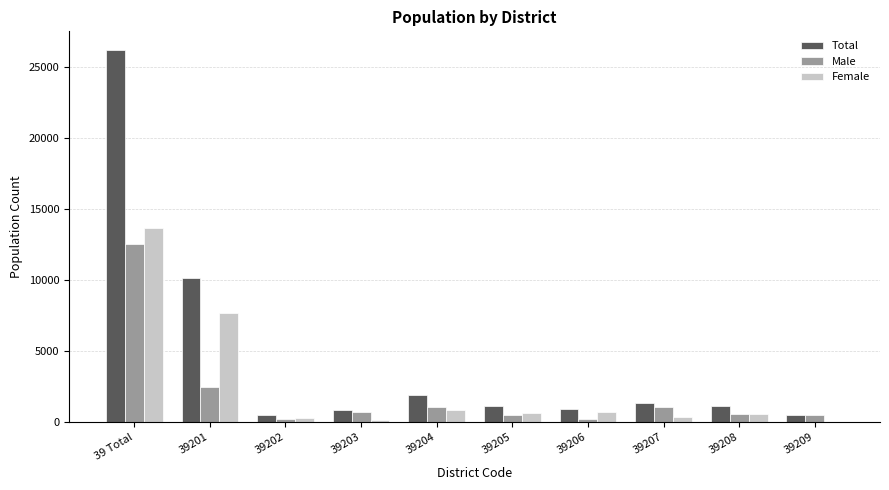

What is the maximum value shown in the chart?

26198